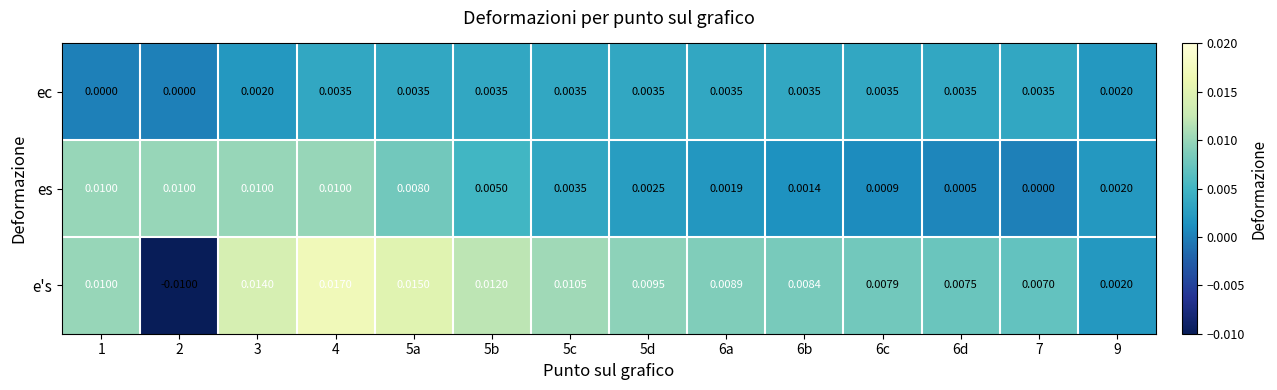

Which series has the largest range (max minus min)?

e's